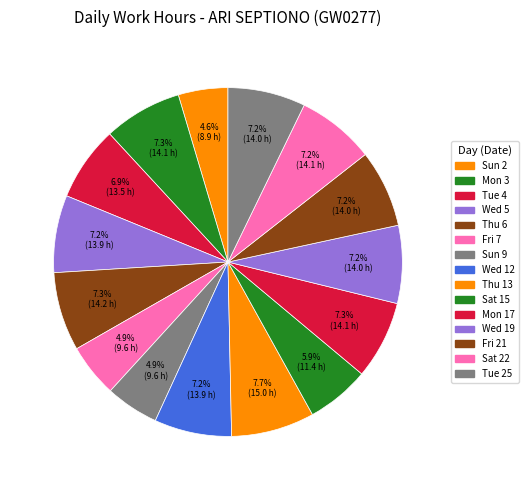

To the nearest percent, what is the average slice percentage?

7%